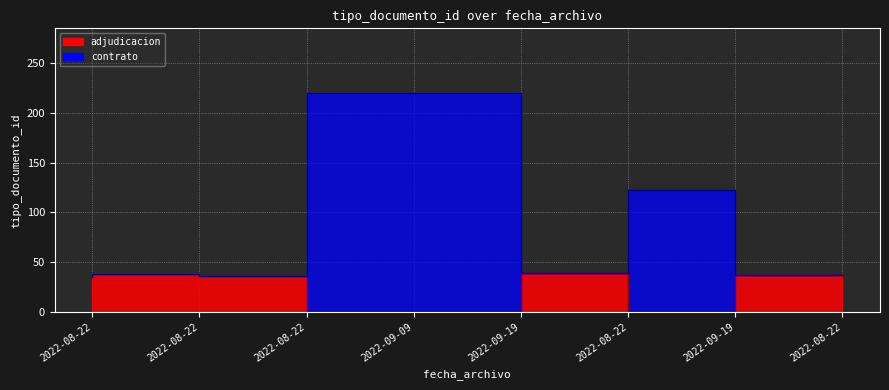

Reading left to right, extract all data points from this chart.

adjudicacion: 35	38	36	0	0	39	0	37
contrato: 35	38	36	220	220	39	123	37